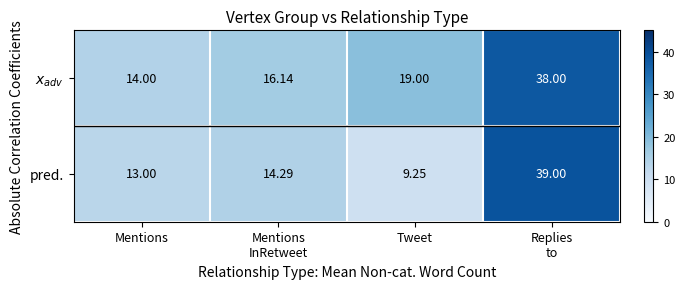

Which series has the widest spread of values?

pred.